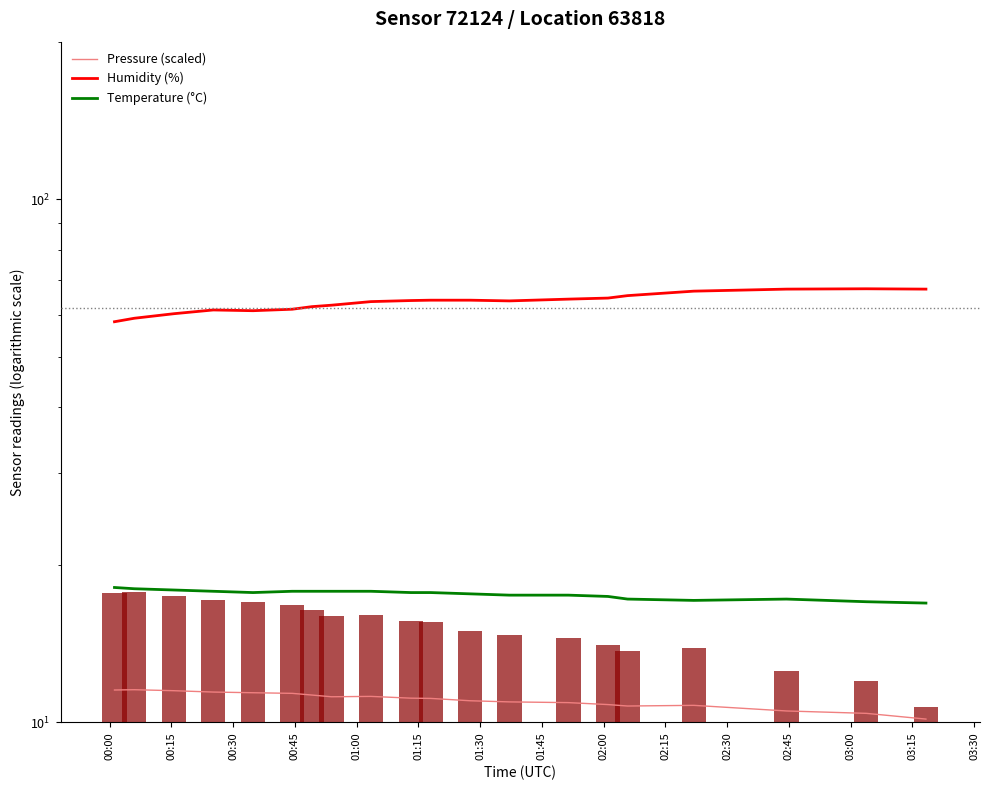

Which category has the lowest value in the Humidity (%) series?

00:00